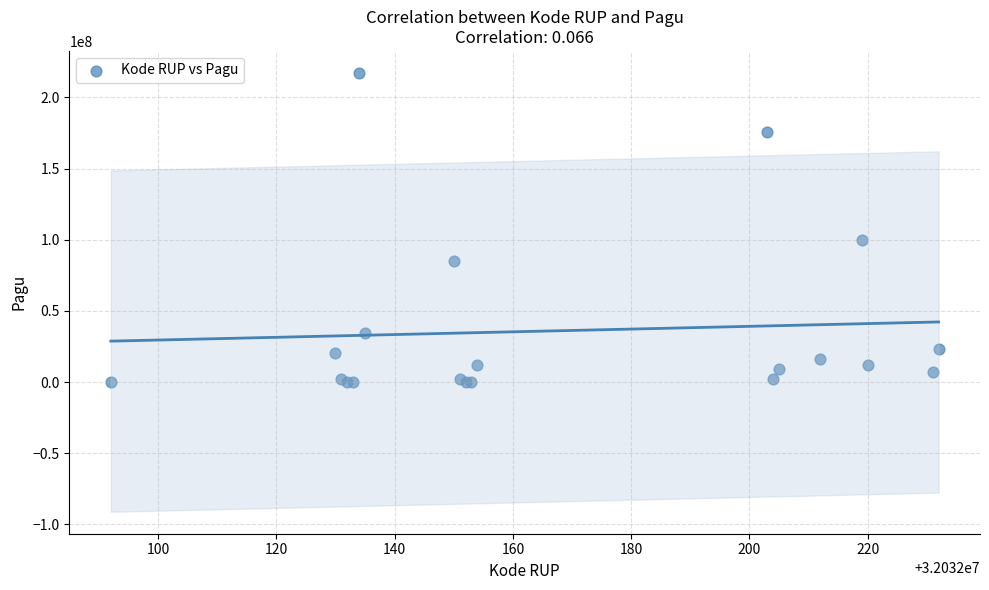

What Y value in the scatter plot is closest to 108800000?

99958000